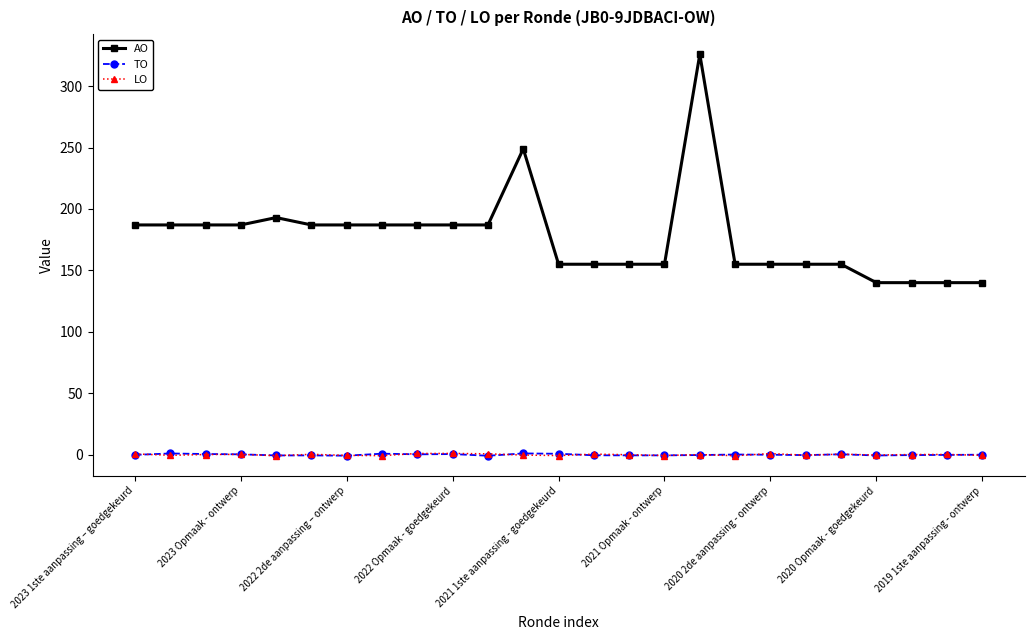

What are all the series names shown in the legend?

AO, TO, LO